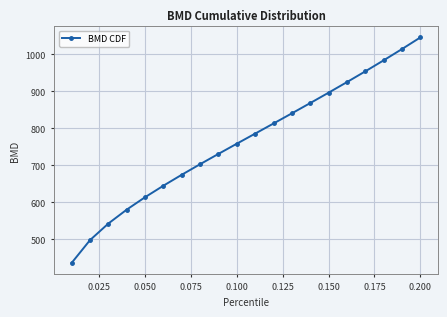

True or false: the data has more than 1 interior local peaks.

False